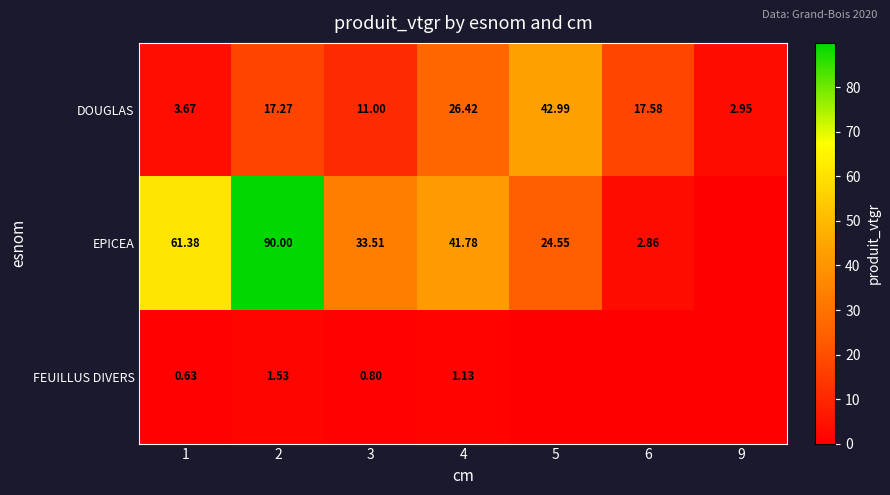

At which category is the sum across all series the highest?

2